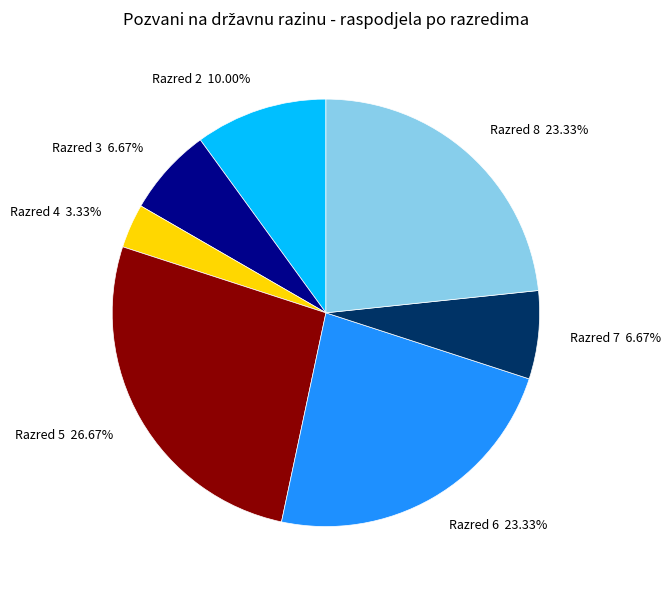

Does Razred 4 account for over 50% of the chart?

No